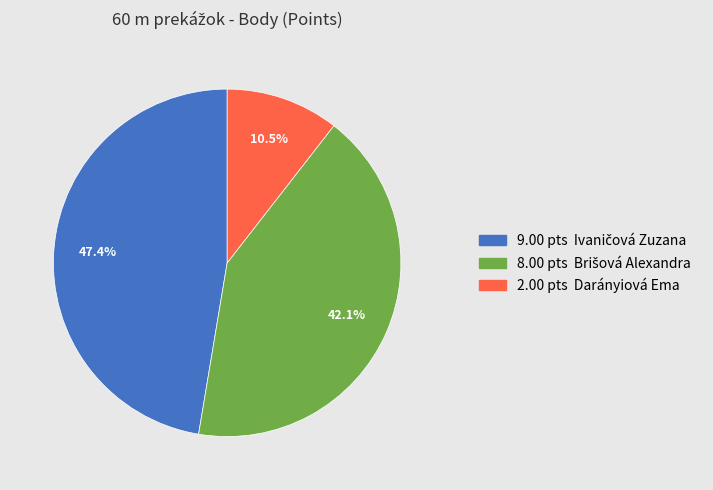

Does any single category account for the majority?

No